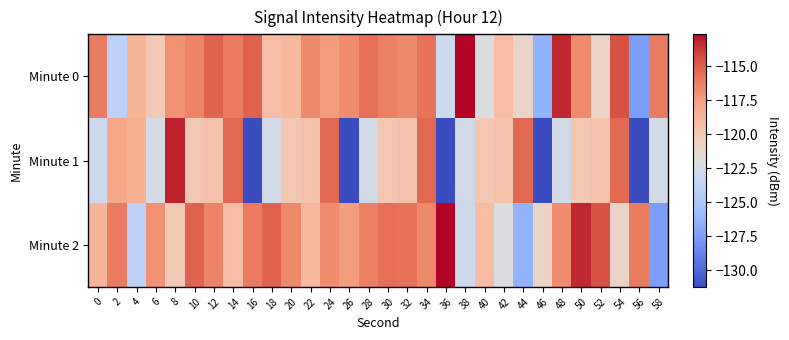

Rank the series at 22 from lowest to highest value.

Minute 1, Minute 2, Minute 0